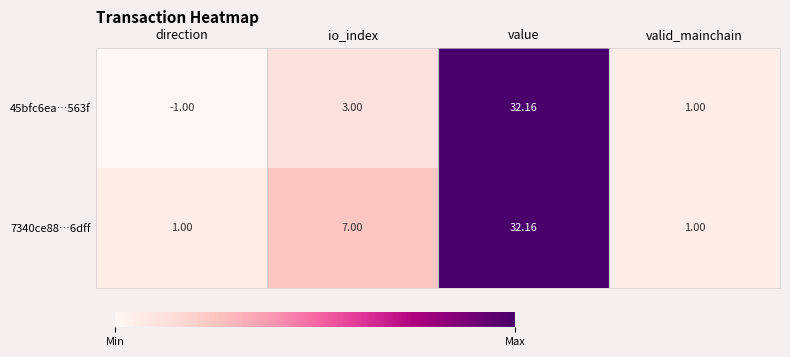

At which label is 7340ce88…6dff closest to 16?

io_index